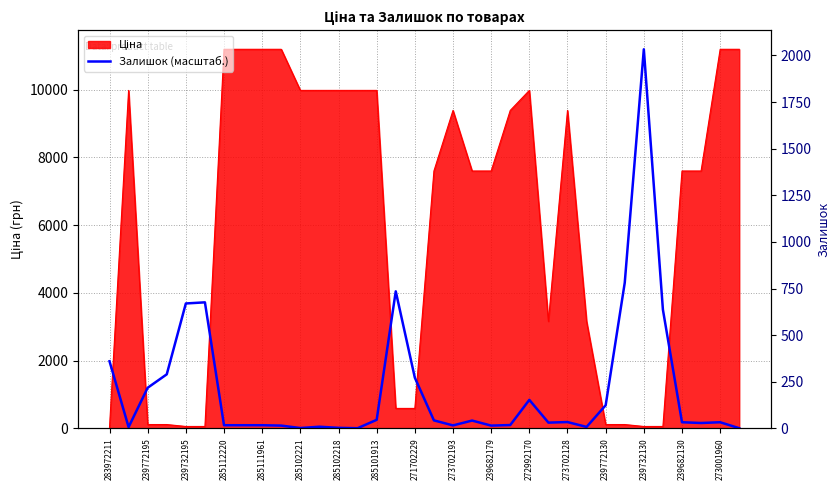

Which label corresponds to the smallest value in the chart?

239772130